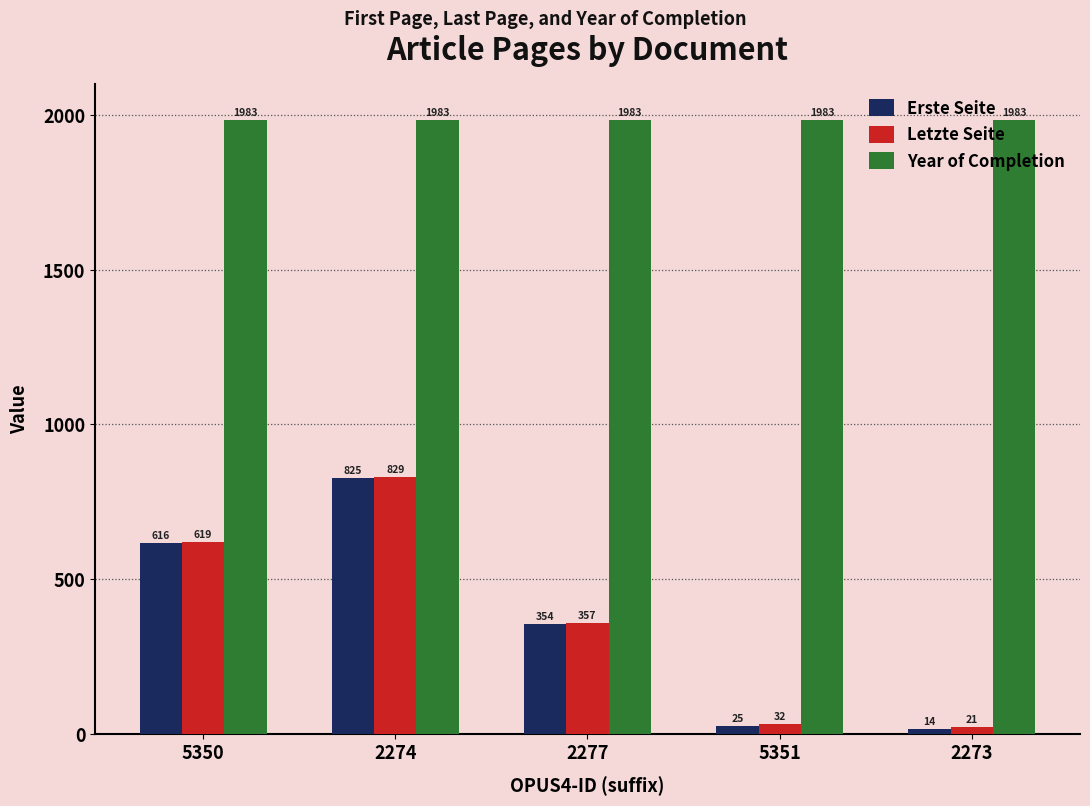

What is the greatest value displayed?

1983